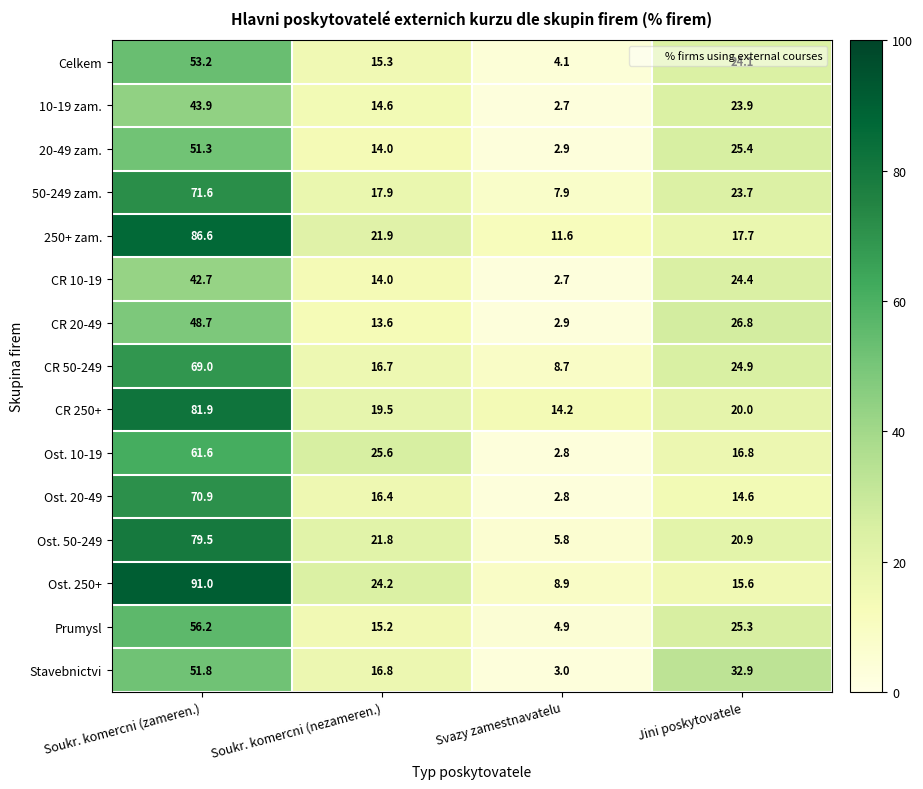

Which label corresponds to the largest value in the chart?

Soukr. komercni (zameren.)